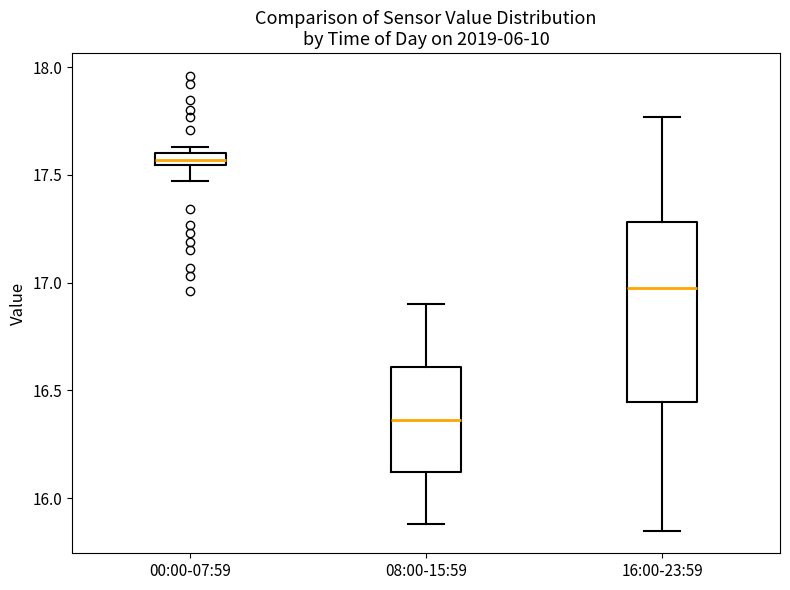

Which box's median line is the highest?

00:00-07:59